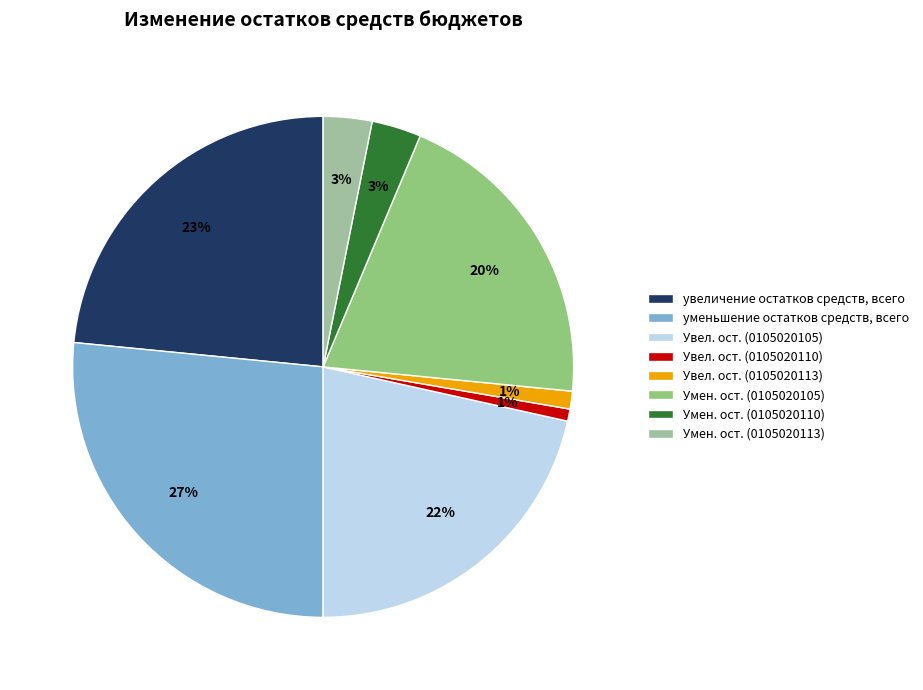

Is the sum of уменьшение остатков средств, всего and Умен. ост. (0105020113) greater than half?

No